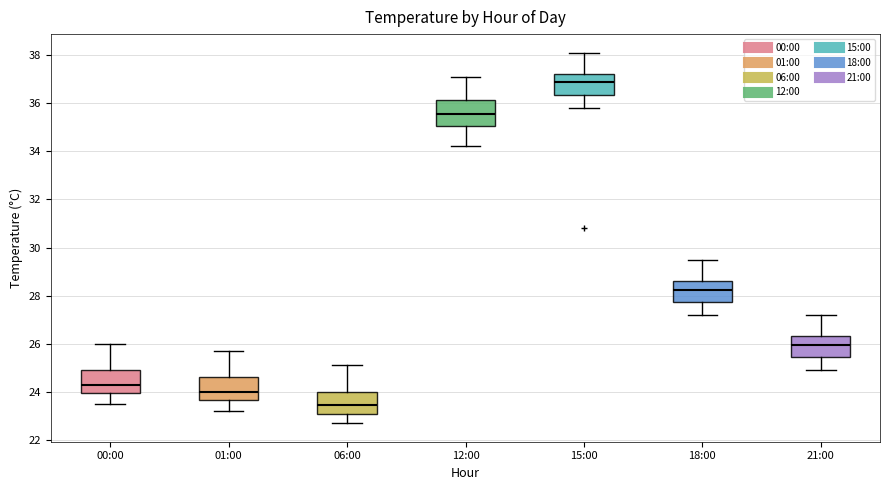

Reading left to right, read every box against the y-axis: the position of its median line, the range the box covers, and the ends of its whiskers. The values are not printed on the chart, so give them approximately, as read against the axis.

00:00: median 24.4, box 24.0 to 25.0, whiskers 23.6 to 26.0
01:00: median 24.0, box 23.6 to 24.6, whiskers 23.2 to 25.8
06:00: median 23.4, box 23.2 to 24.0, whiskers 22.8 to 25.2
12:00: median 35.6, box 35.0 to 36.2, whiskers 34.2 to 37.2
15:00: median 37.0, box 36.4 to 37.2, whiskers 35.8 to 38.2
18:00: median 28.2, box 27.8 to 28.6, whiskers 27.2 to 29.6
21:00: median 26.0, box 25.4 to 26.4, whiskers 25.0 to 27.2